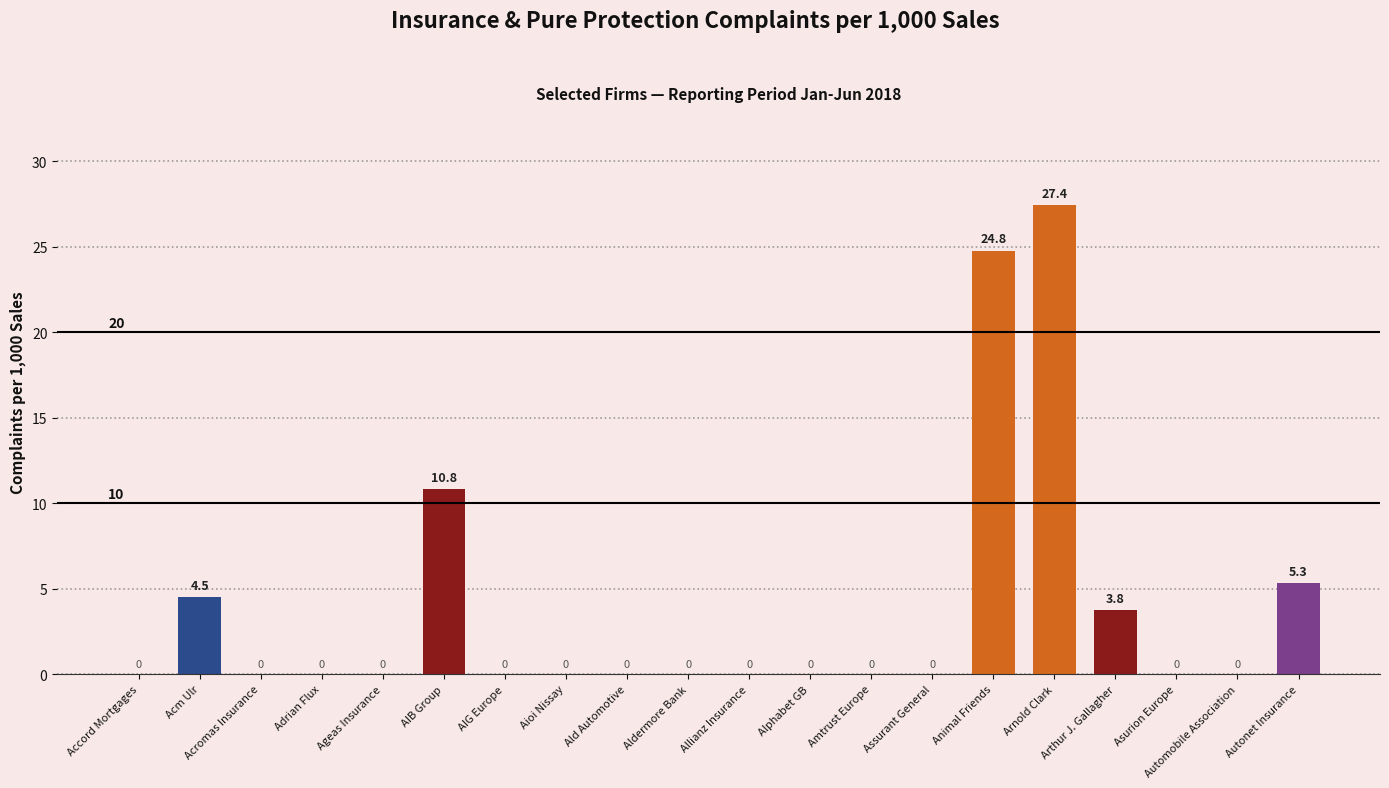

Reading right to left, extract all data points from this chart.

5.3	0.0	0.0	3.8	27.4	24.8	0.0	0.0	0.0	0.0	0.0	0.0	0.0	0.0	10.8	0.0	0.0	0.0	4.5	0.0